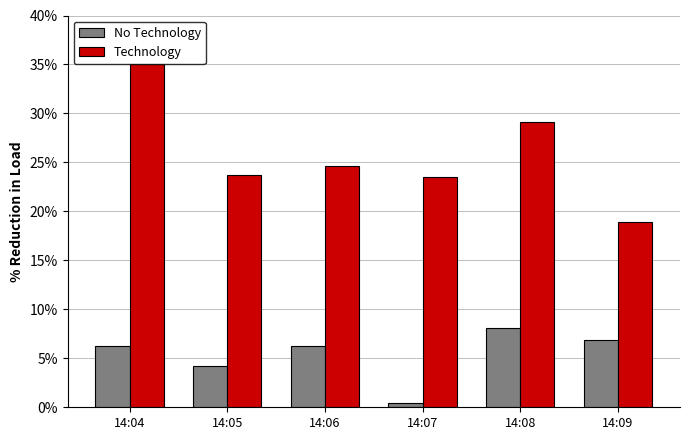

Rank the series by their average value, from lowest to highest.

No Technology, Technology